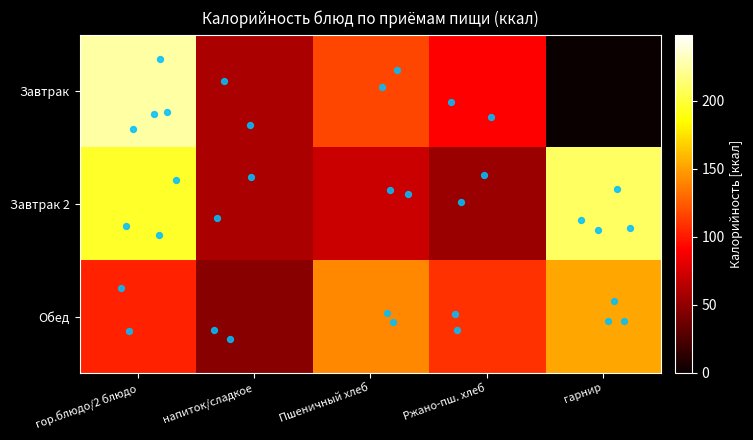

Which series has the largest total across all categories?

Завтрак 2